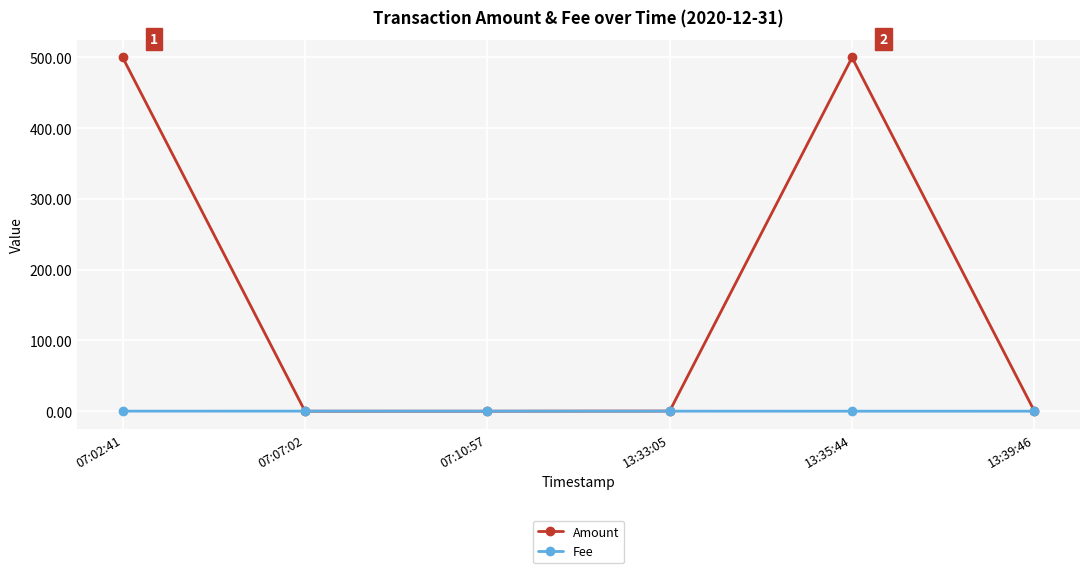

At how many categories does at least one series exceed 463?

2